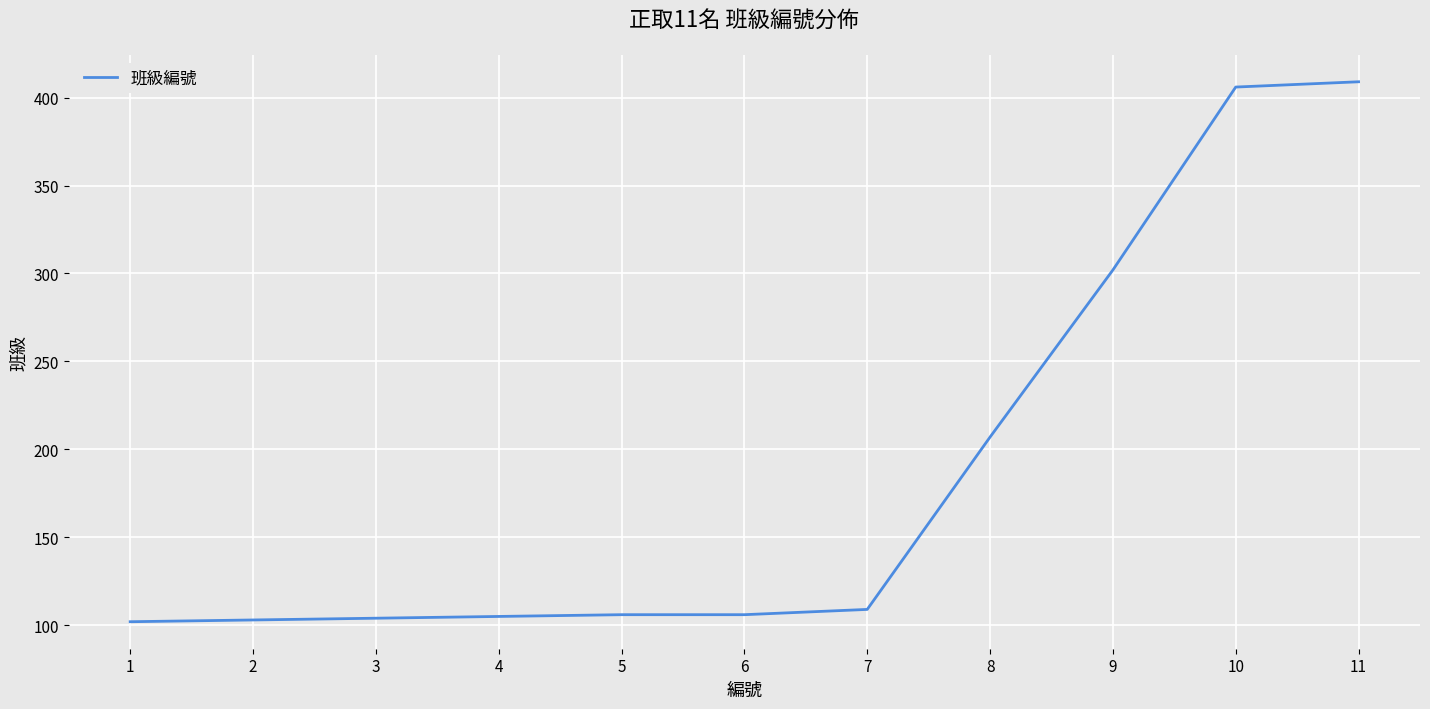

How many lines are shown in the chart?

1